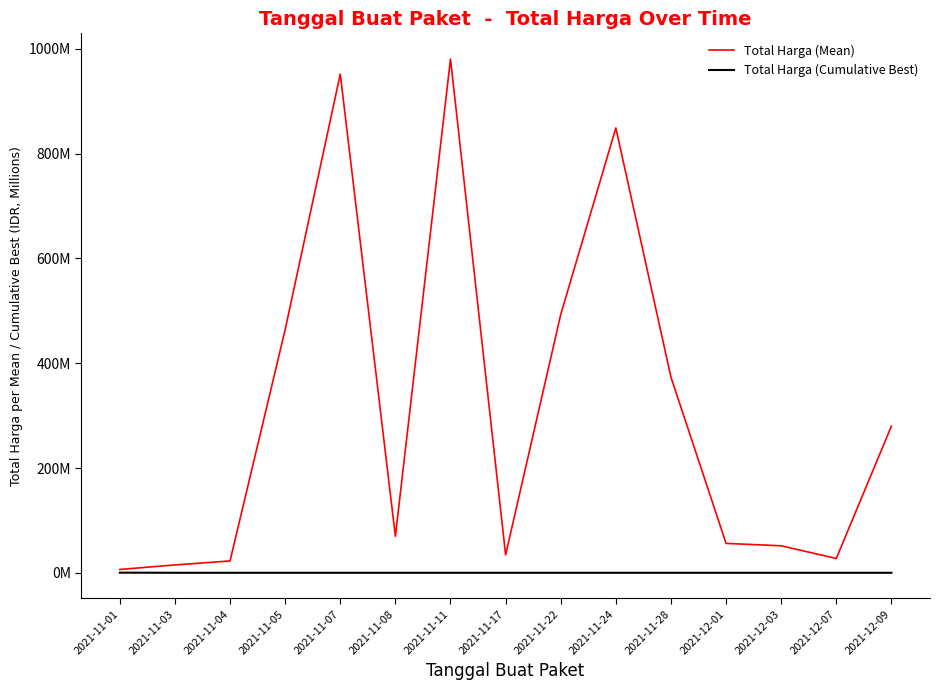

What are all the series names shown in the legend?

Total Harga (Mean), Total Harga (Cumulative Best)